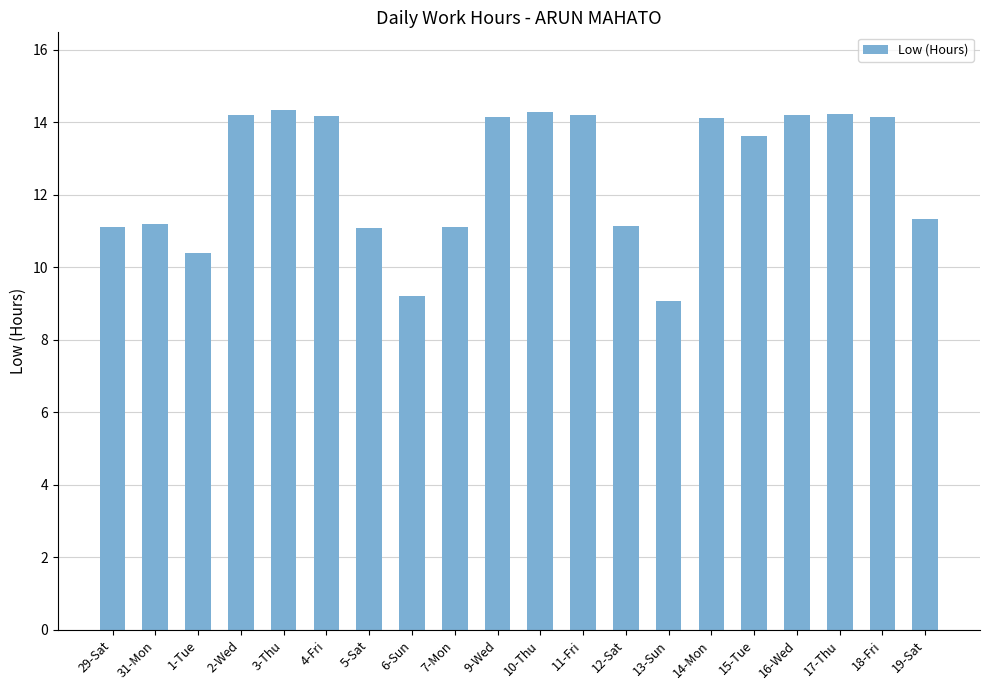

What is the value of the 6th bar from the left?

14.2